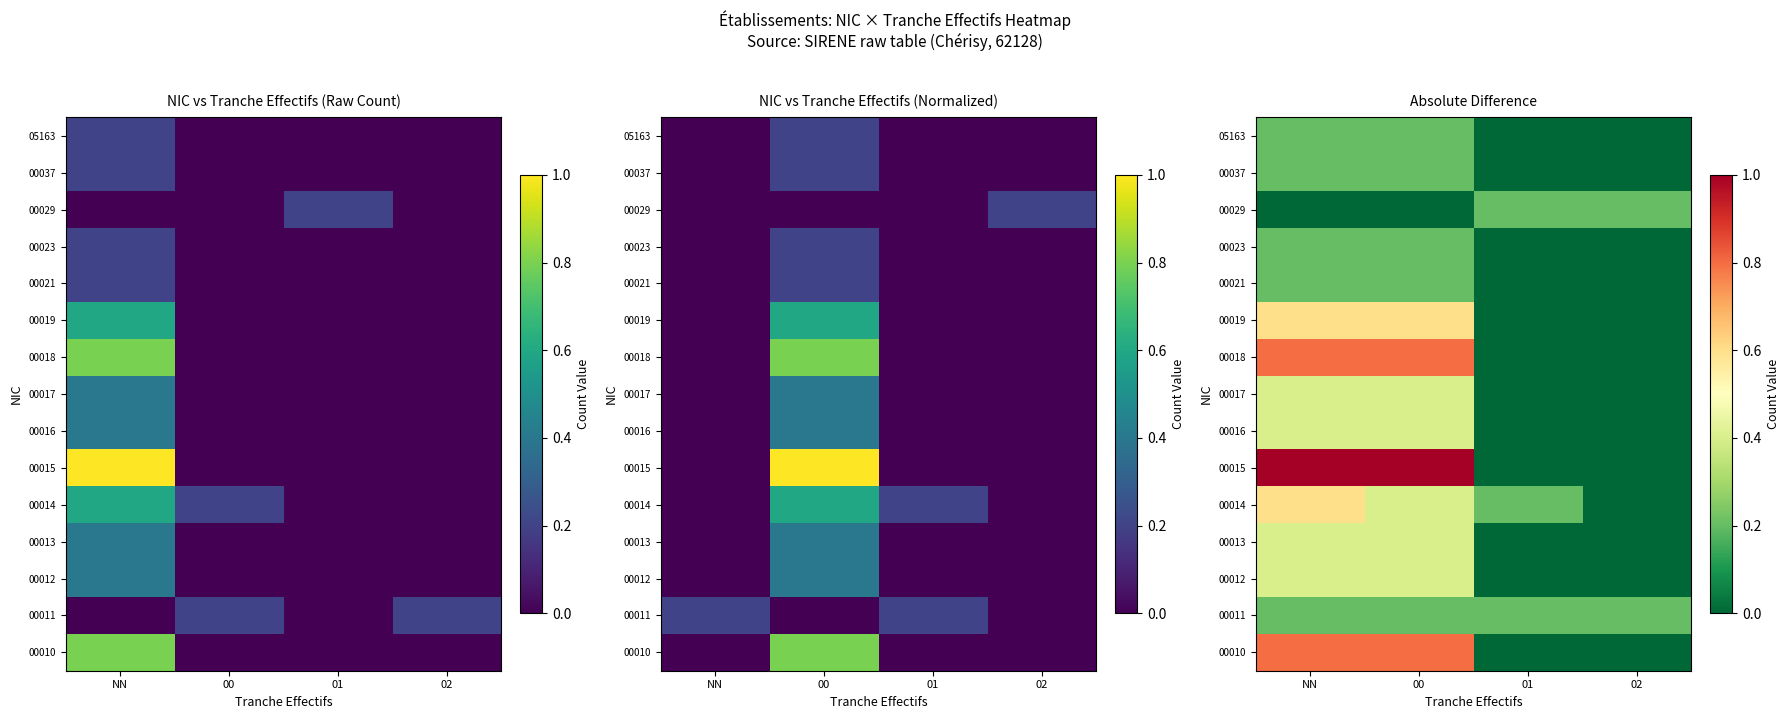

Is it true that 00017 equals 0.0 at 02?

True